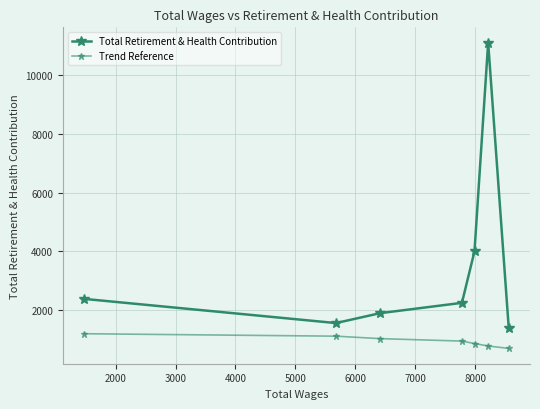

Is this an area chart (filled region under the line)?

No